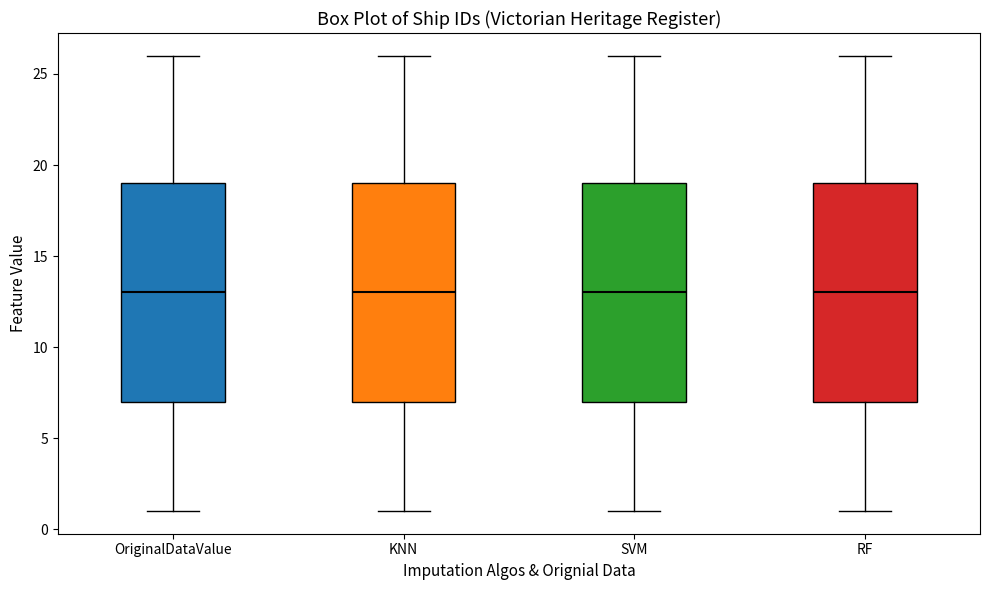

Where does the lower whisker of the box for KNN end on the y-axis? The values are not printed on the chart, so give them approximately, as read against the axis.

1